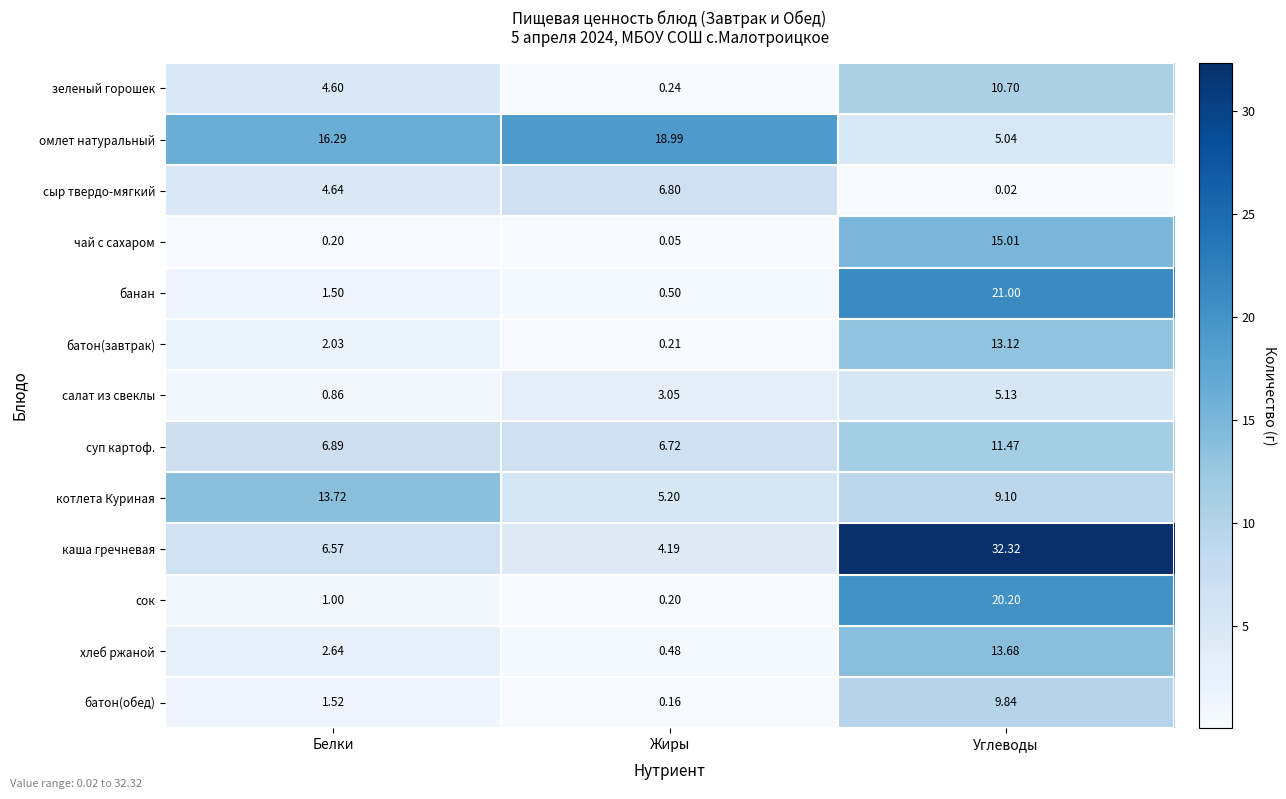

Rank the series by their maximum value, from highest to lowest.

каша гречневая, банан, сок, омлет натуральный, чай с сахаром, котлета Куриная, хлеб ржаной, батон(завтрак), суп картоф., зеленый горошек, батон(обед), сыр твердо-мягкий, салат из свеклы